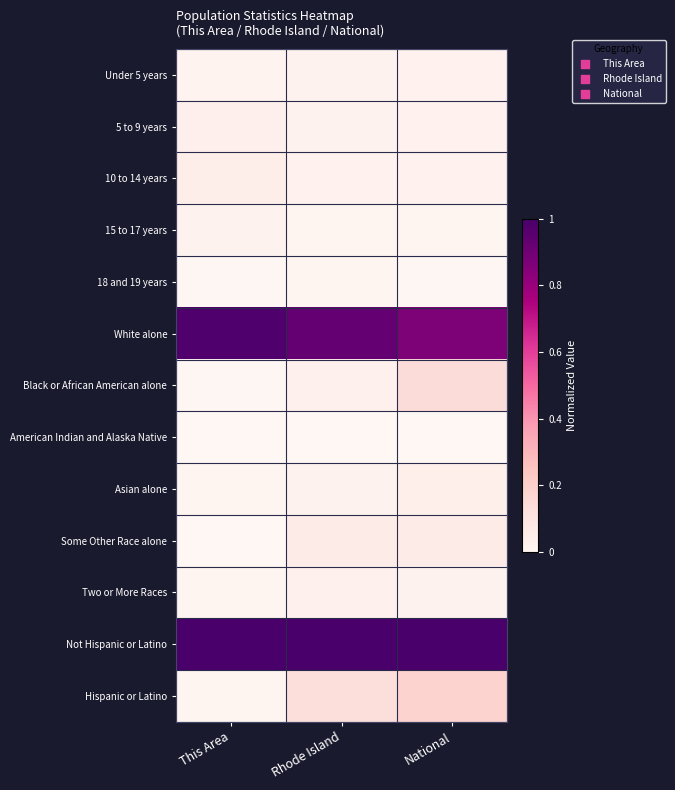

At which category is the sum across all series the highest?

National